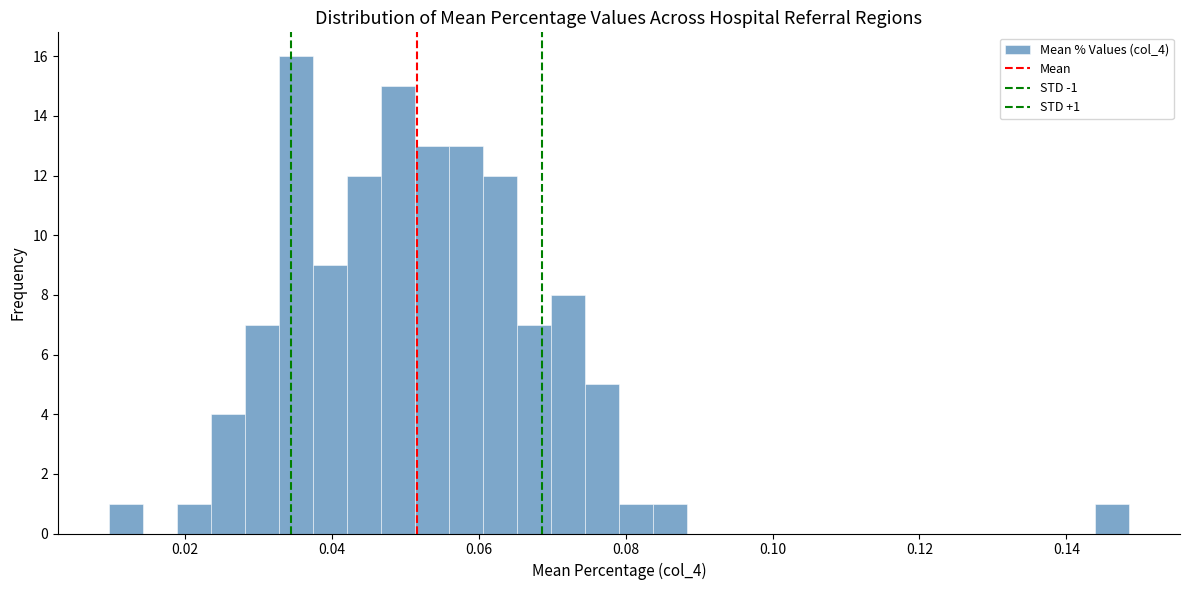

Read against the x-axis, roughly where is the centre of the tallest bar?

0.036